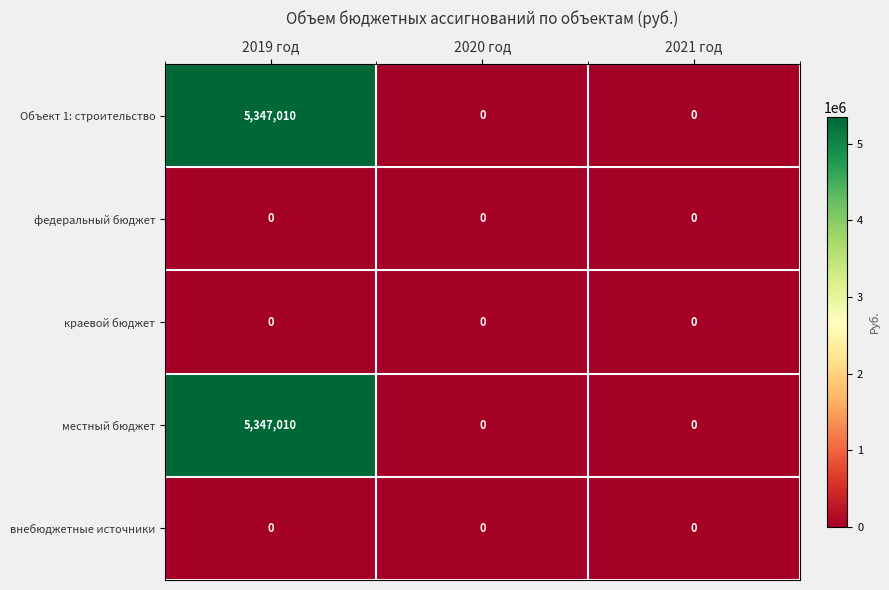

How many Объект 1: строительство values are between 0 and 5347010?

3